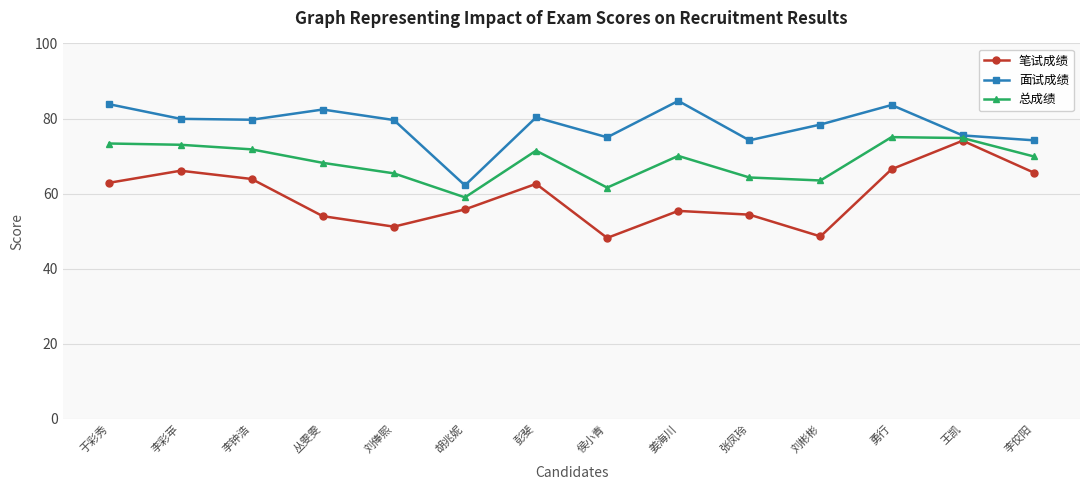

Which series has the largest total across all categories?

面试成绩